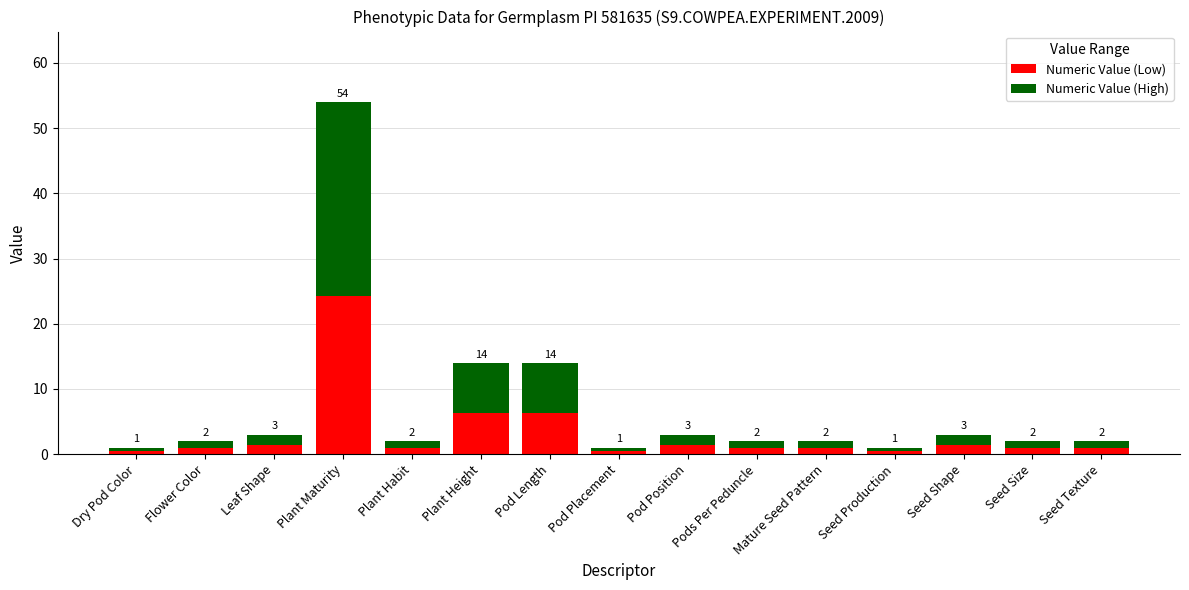

Rank the series by their maximum value, from highest to lowest.

Numeric Value (High), Numeric Value (Low)